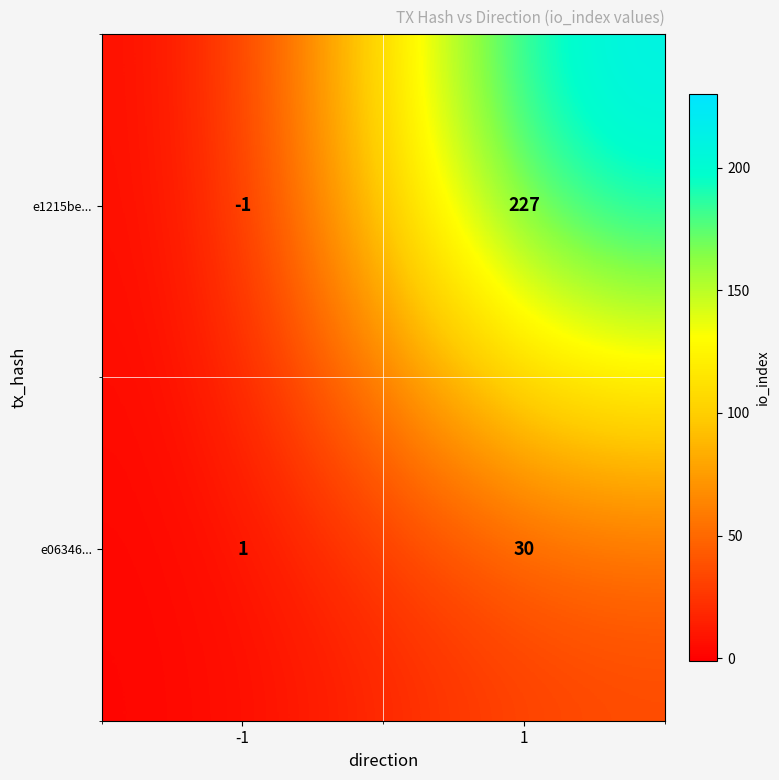

At which category is the sum across all series the highest?

1